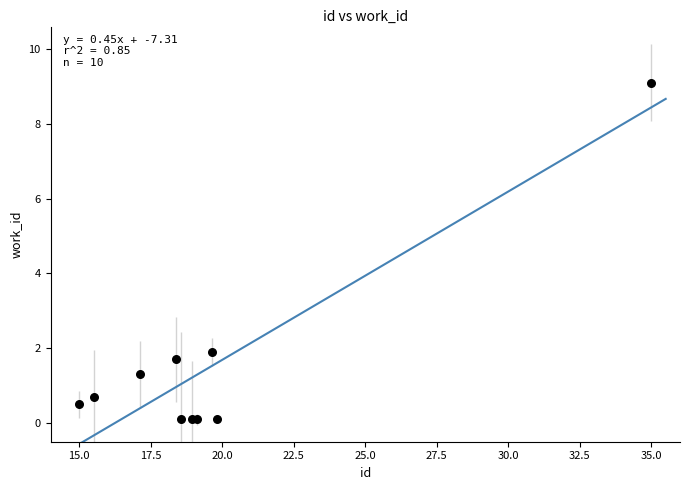

What Y value in the scatter plot is closest to 4?

1.9